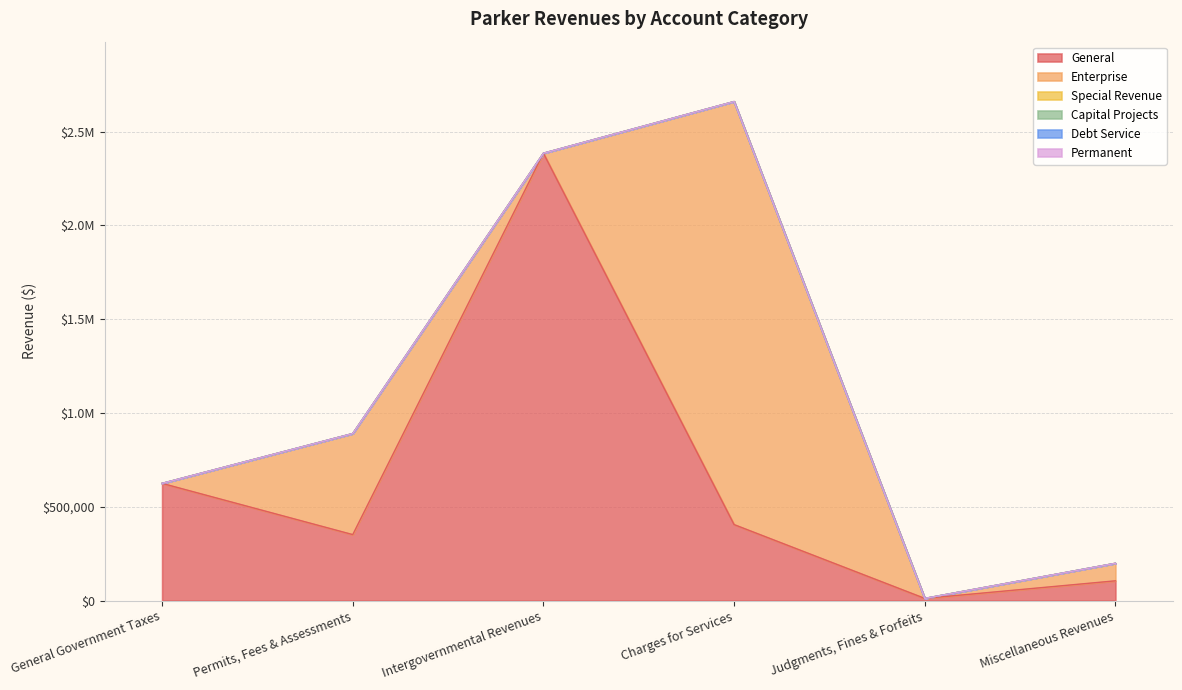

Reading left to right, extract all data points from this chart.

General: General Government Taxes=624780	Permits, Fees & Assessments=351640	Intergovernmental Revenues=2385148	Charges for Services=405070	Judgments, Fines & Forfeits=11523	Miscellaneous Revenues=105291
Enterprise: General Government Taxes=0	Permits, Fees & Assessments=538900	Intergovernmental Revenues=0	Charges for Services=2255587	Judgments, Fines & Forfeits=0	Miscellaneous Revenues=93463
Special Revenue: General Government Taxes=0	Permits, Fees & Assessments=0	Intergovernmental Revenues=0	Charges for Services=0	Judgments, Fines & Forfeits=0	Miscellaneous Revenues=7
Capital Projects: General Government Taxes=0	Permits, Fees & Assessments=0	Intergovernmental Revenues=0	Charges for Services=0	Judgments, Fines & Forfeits=0	Miscellaneous Revenues=0
Debt Service: General Government Taxes=0	Permits, Fees & Assessments=0	Intergovernmental Revenues=0	Charges for Services=0	Judgments, Fines & Forfeits=0	Miscellaneous Revenues=0
Permanent: General Government Taxes=0	Permits, Fees & Assessments=0	Intergovernmental Revenues=0	Charges for Services=0	Judgments, Fines & Forfeits=0	Miscellaneous Revenues=0